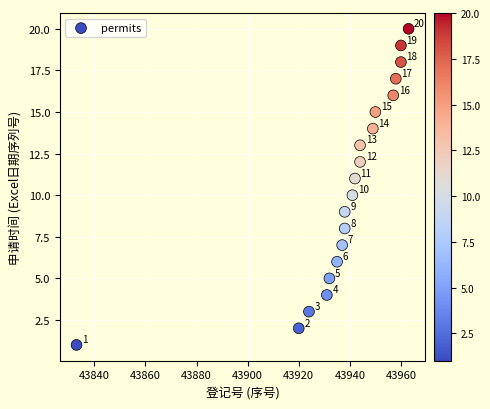

What Y value in the scatter plot is closest to 10?

10